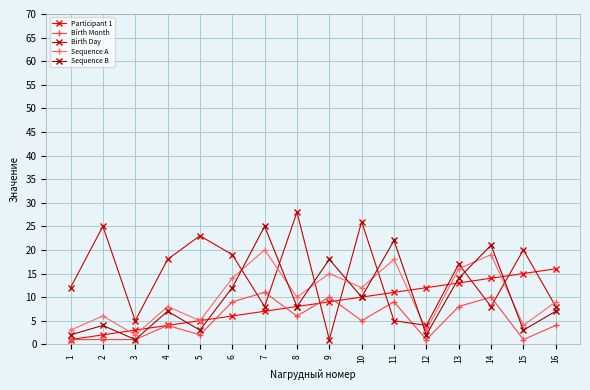

What value does the Participant 1 series have at 16?

16